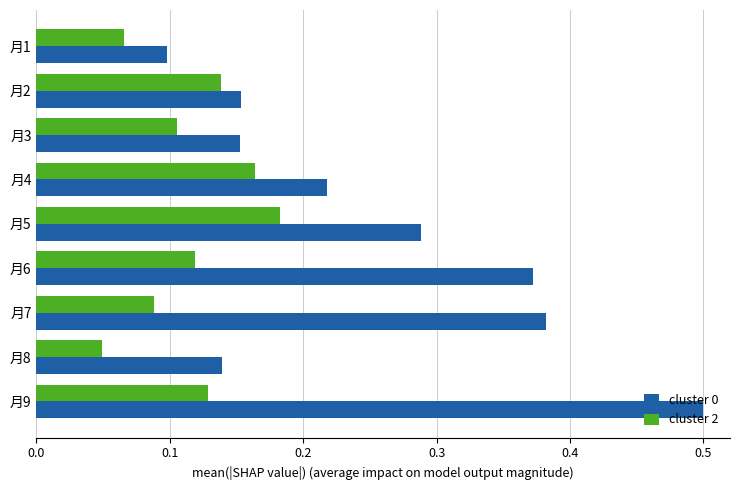

What is the sum of all cluster 2 values?

1.0